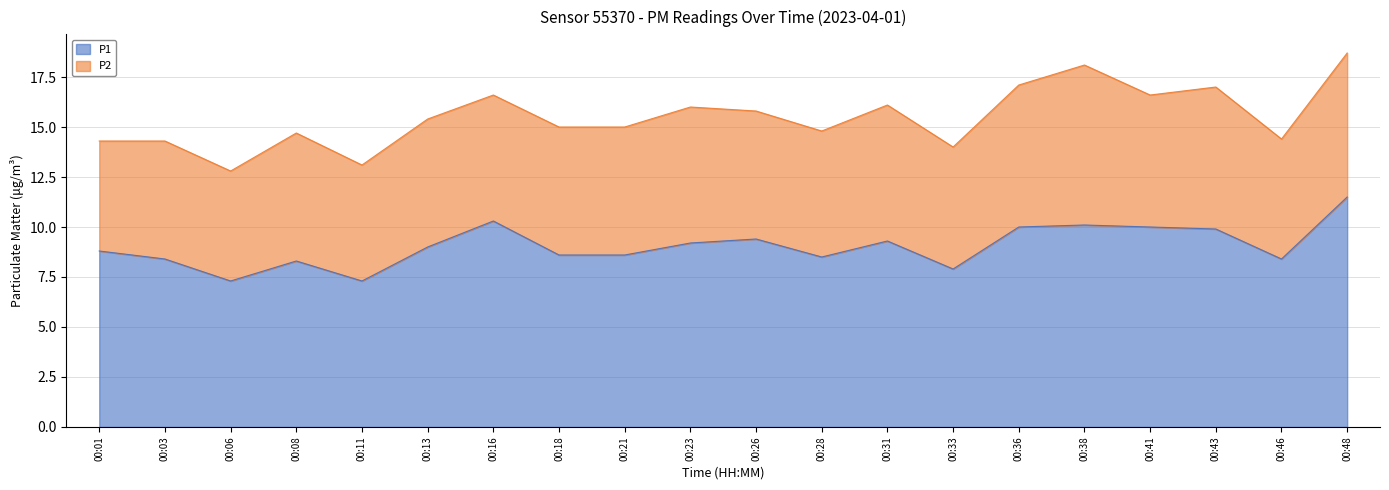

Which category has the highest value across all series?

00:48